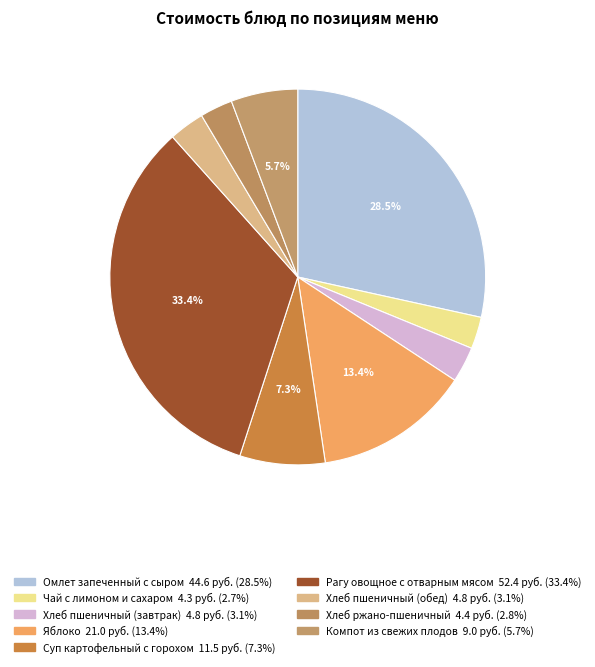

Count the number of slices in the pie.

9